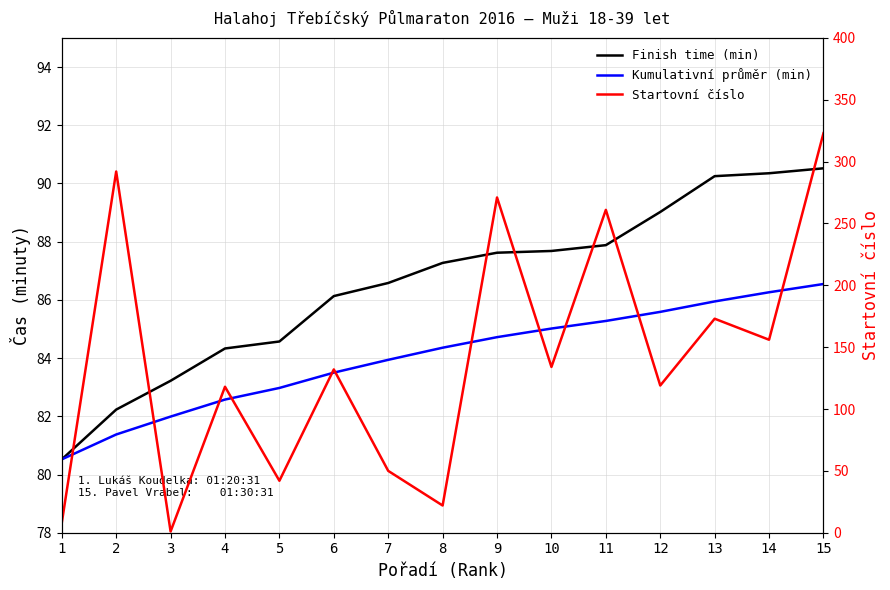

Which series has the widest spread of values?

Startovní číslo